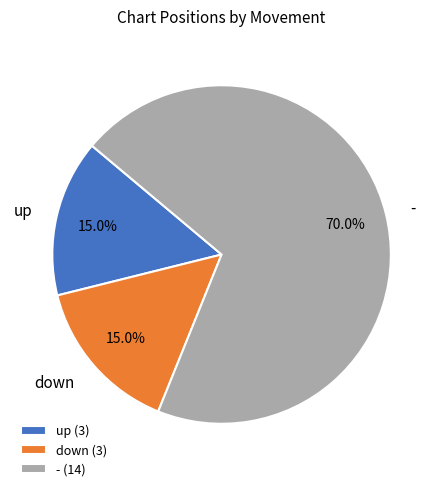

Which category has the biggest portion of the pie?

-